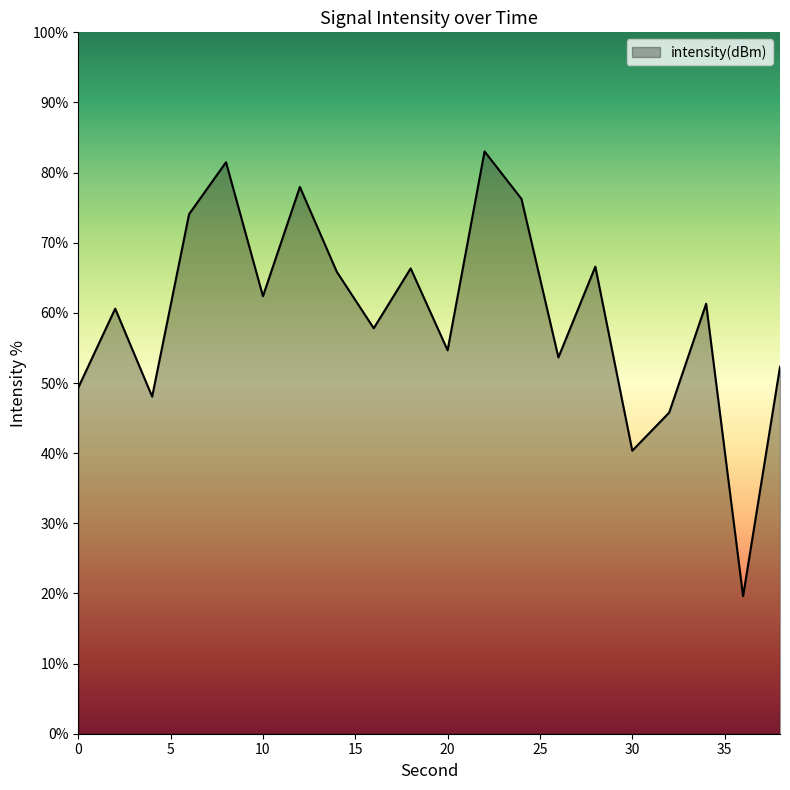

What is the smallest value displayed?

19.6